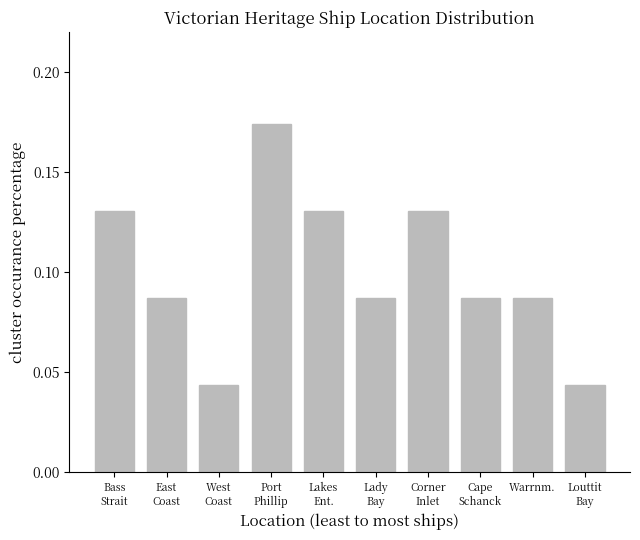

What position from the left is Warrnm.?

9